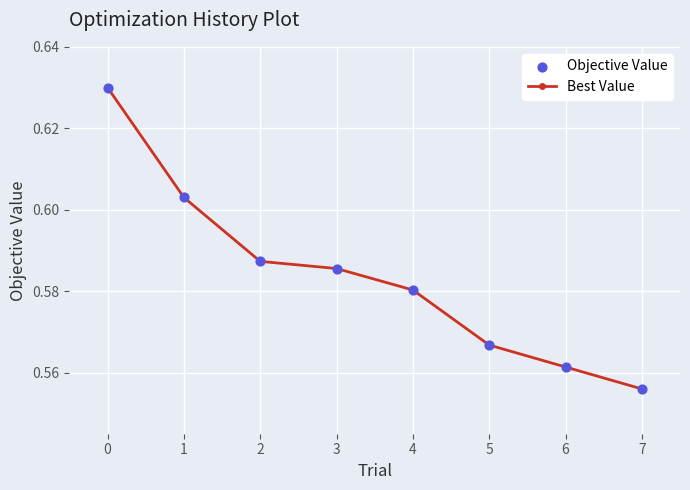

What is the sum of the values at 3 and 1?

1.2